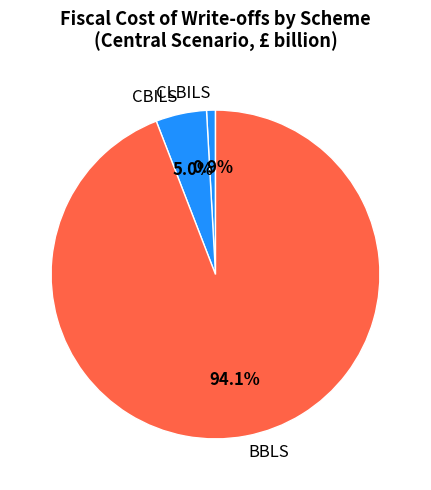

Which slice represents more than half of the pie?

BBLS